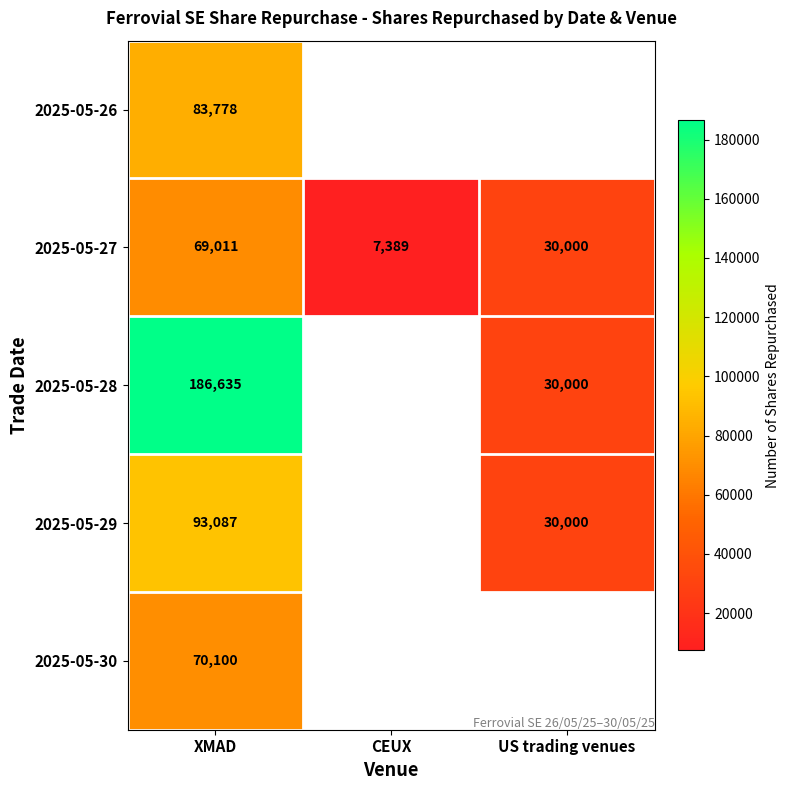

Which category has the lowest value across all series?

CEUX